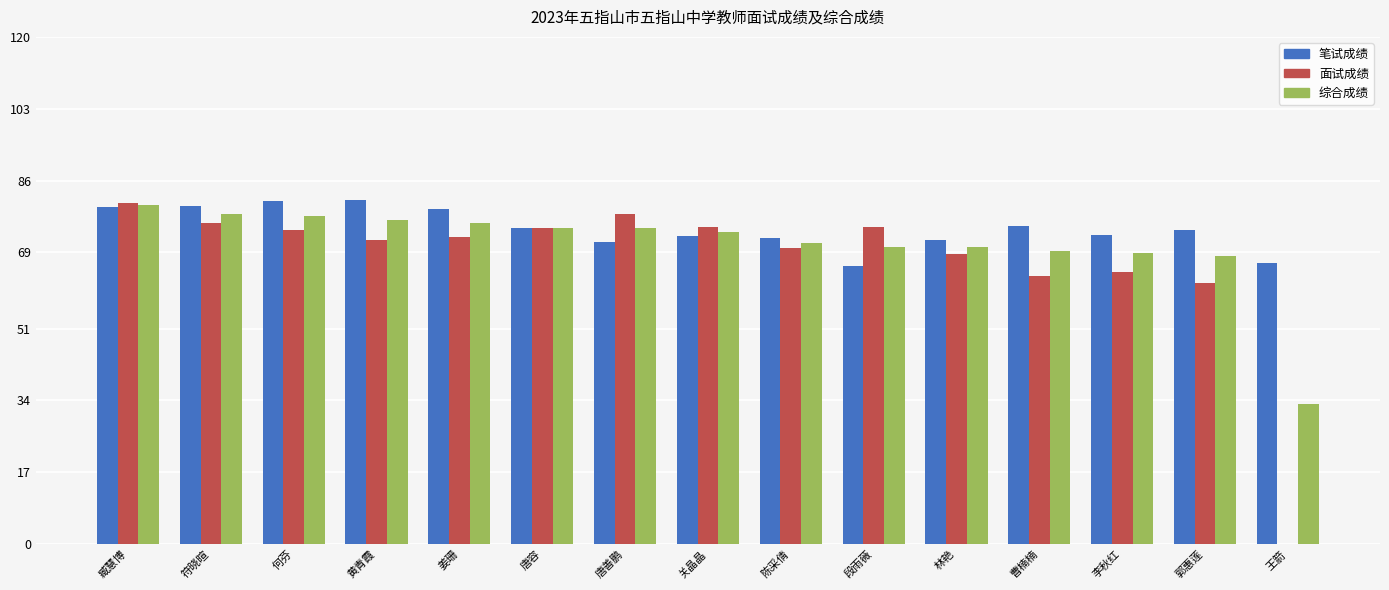

What is the average value of the 笔试成绩 series?

74.7